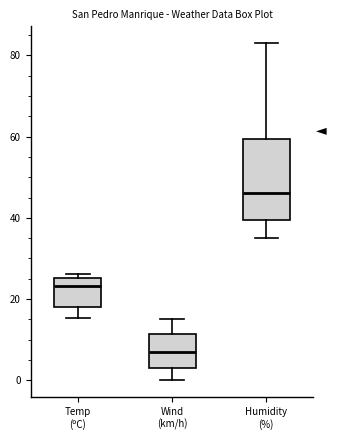

Reading left to right, transcribe this box plot: for each box, give where its median line is, the range the box spans, and where its two whiskers end, as read against the y-axis. The values are not printed on the chart, so give them approximately, as read against the axis.

Temp (ºC): median 24, box 18 to 26, whiskers 16 to 26 (just above the box's upper edge)
Wind (km/h): median 8, box 4 to 12, whiskers 0 to 16
Humidity (%): median 46, box 40 to 60, whiskers 36 to 84